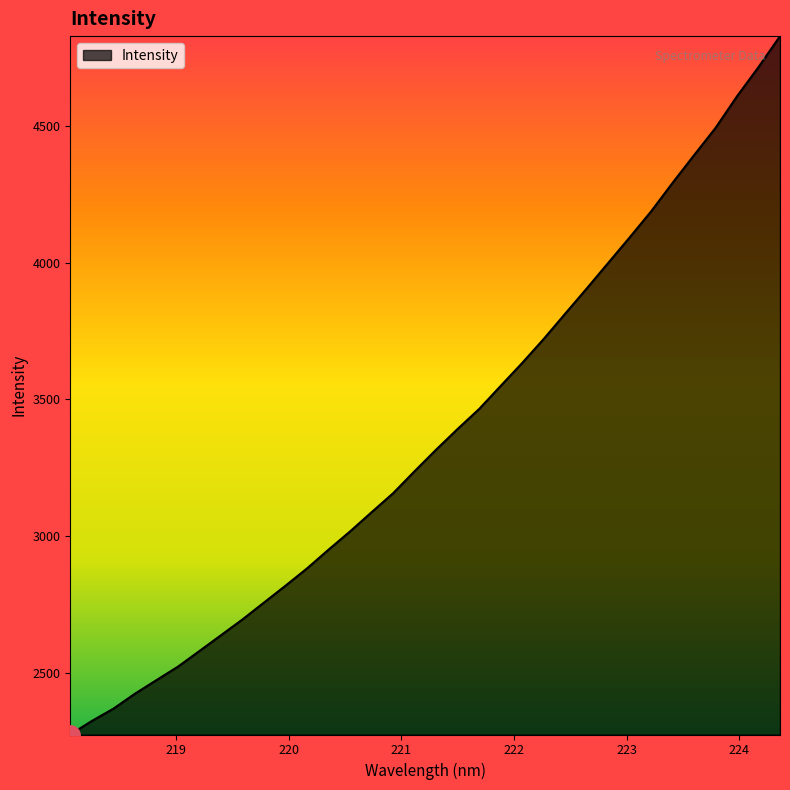

What is the difference between the maximum and minimum values?

2555.5